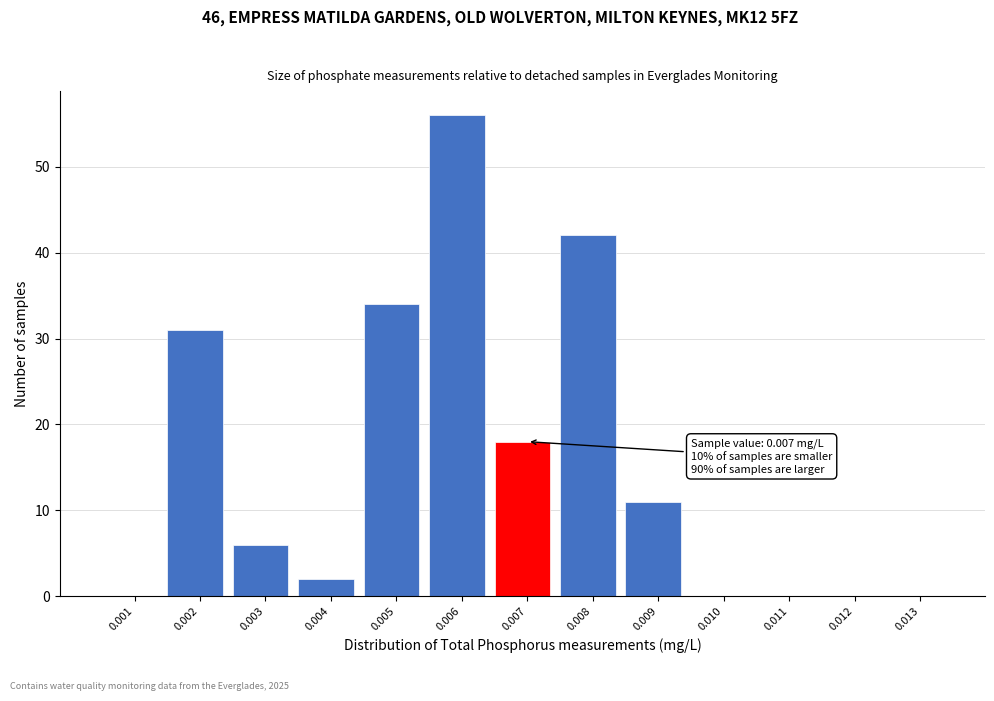

Reading left to right, transcribe all the data shown in this chart.

0.001=0	0.002=31	0.003=6	0.004=2	0.005=34	0.006=56	0.007=18	0.008=42	0.009=11	0.010=0	0.011=0	0.012=0	0.013=0